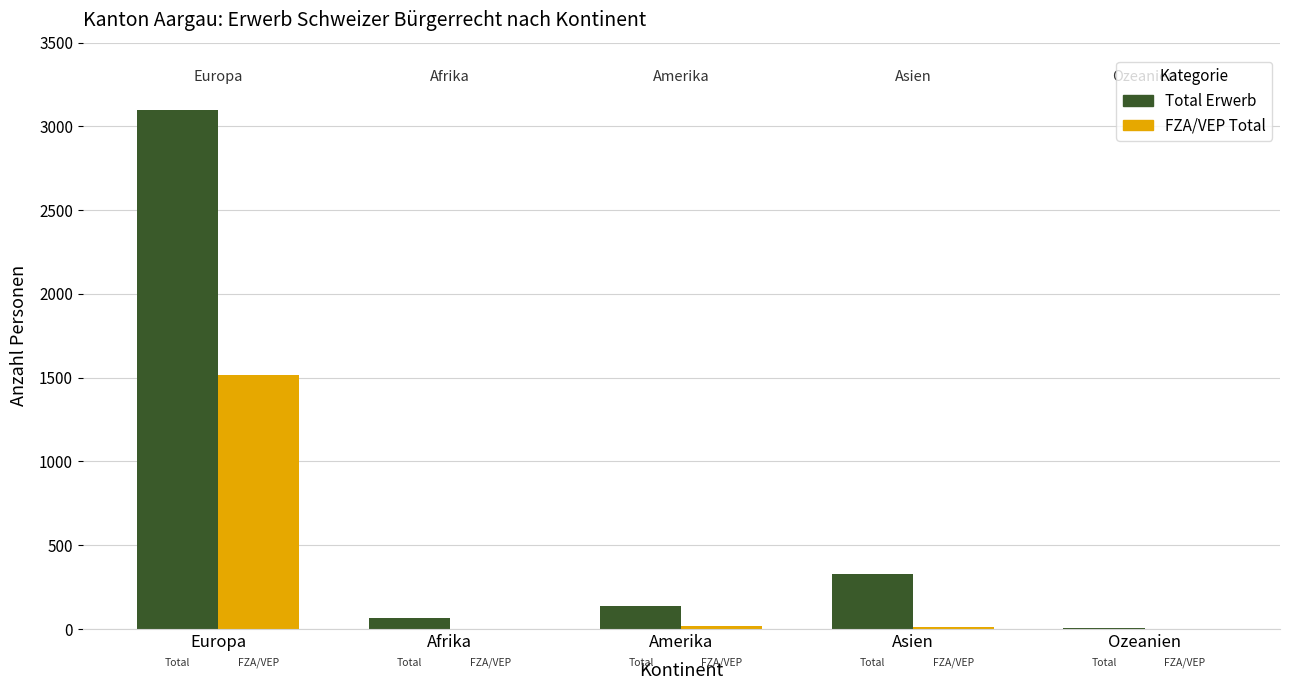

Which label corresponds to the largest value in the chart?

Europa